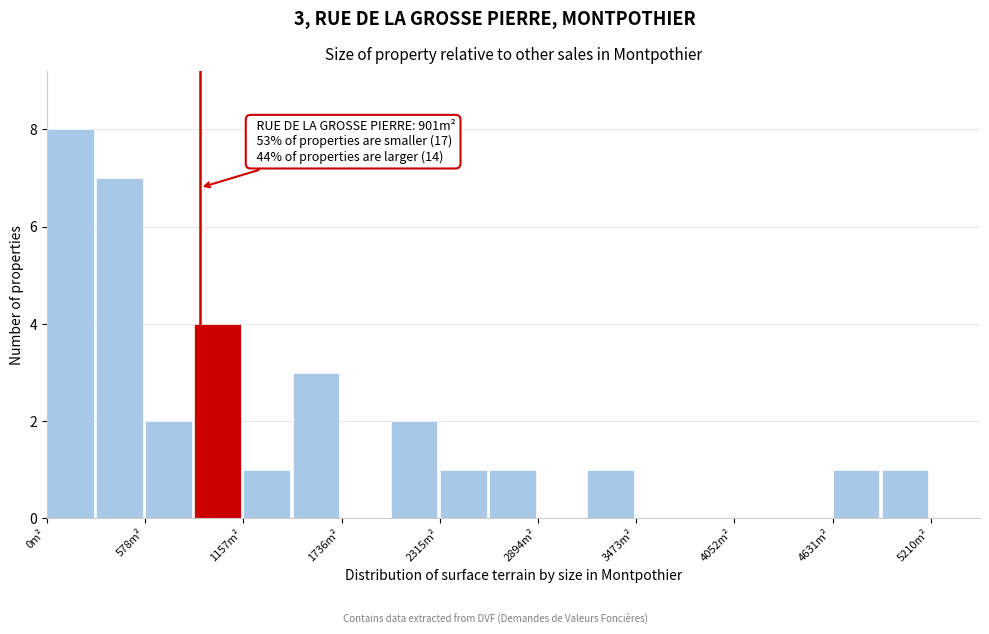

Read against the x-axis, roughly where is the centre of the tallest bar?

100